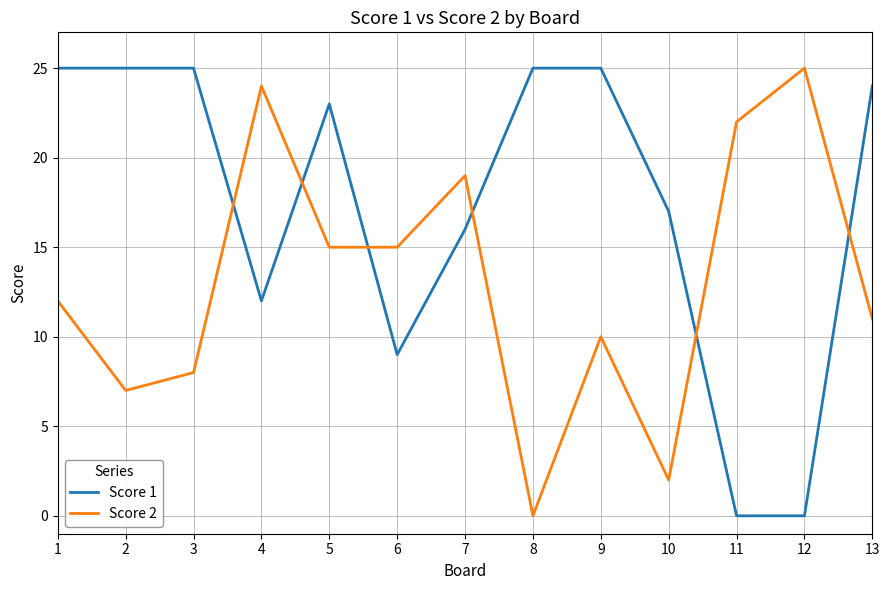

Reading left to right, extract all data points from this chart.

Score 1: 25	25	25	12	23	9	16	25	25	17	0	0	24
Score 2: 12	7	8	24	15	15	19	0	10	2	22	25	11